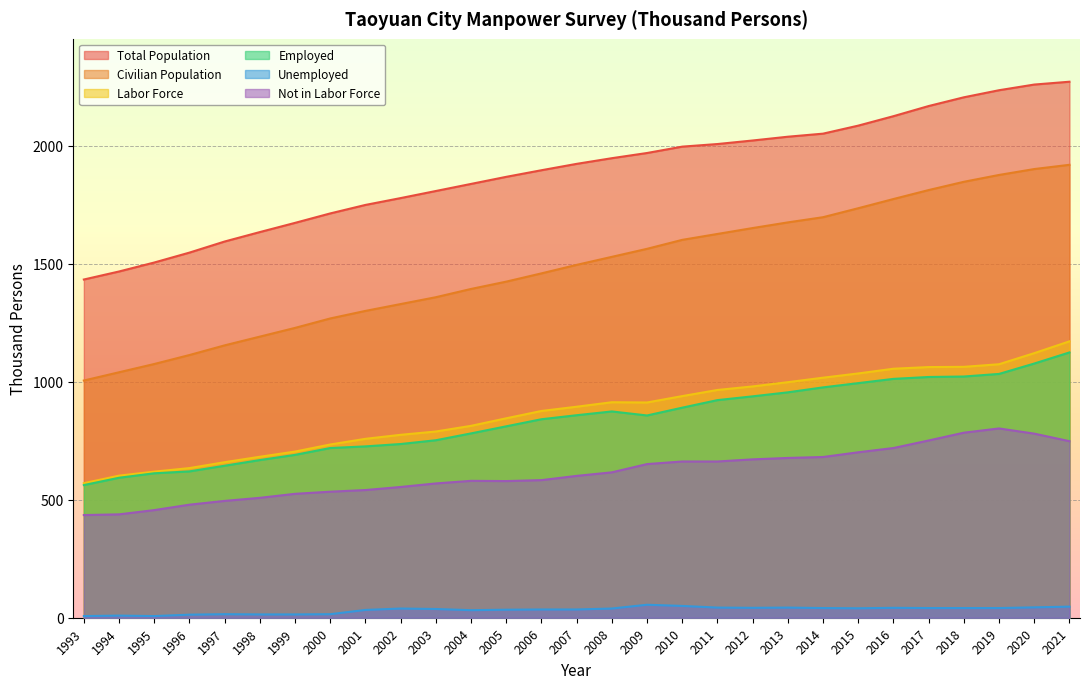

True or false: Unemployed and Employed cross at least once.

False